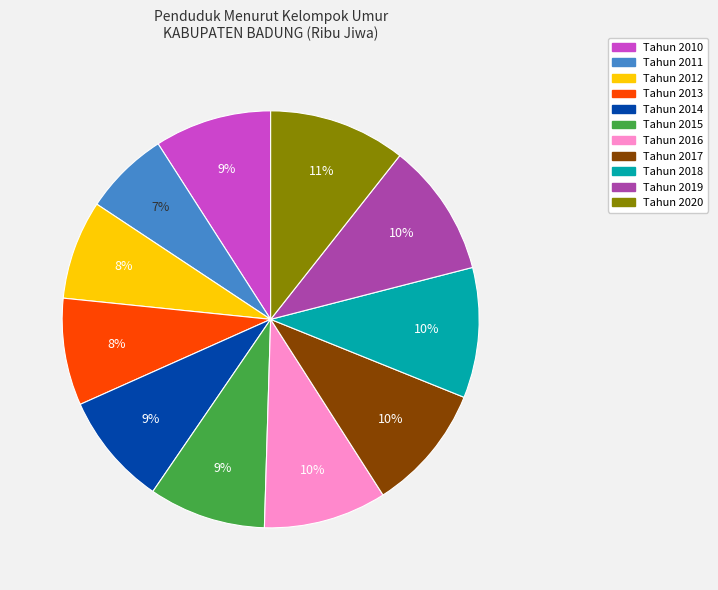

To the nearest percent, what is the average slice percentage?

9%